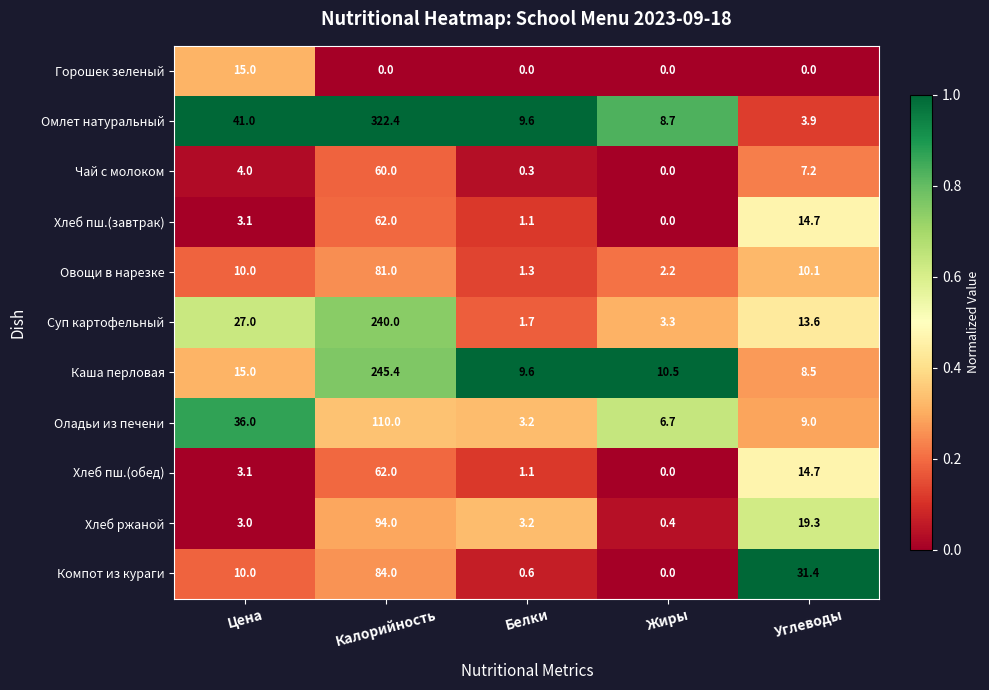

The value of Омлет натуральный at Калорийность is 578.9. True or false?

False